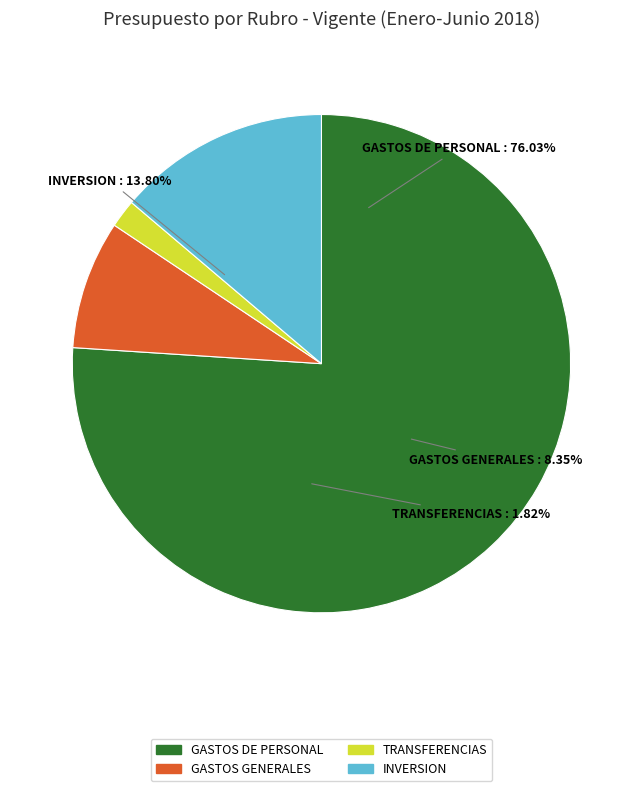

What percentage is the TOTAL TRANSFERENCIAS slice, to the nearest percent?

2%